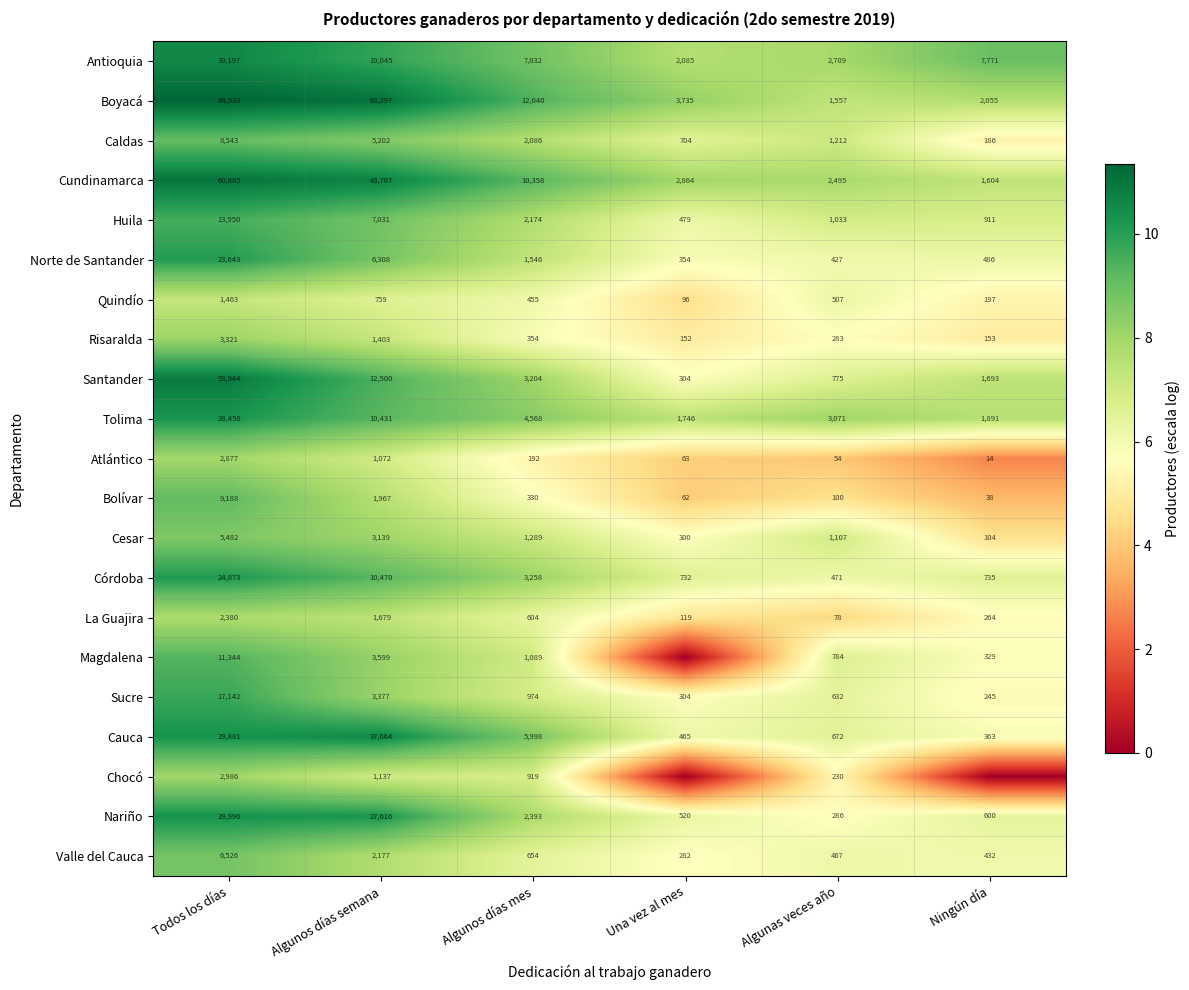

Rank the series at Algunos días semana from highest to lowest value.

Boyacá, Cundinamarca, Cauca, Nariño, Antioquia, Santander, Córdoba, Tolima, Huila, Norte de Santander, Caldas, Magdalena, Sucre, Cesar, Valle del Cauca, Bolívar, La Guajira, Risaralda, Chocó, Atlántico, Quindío